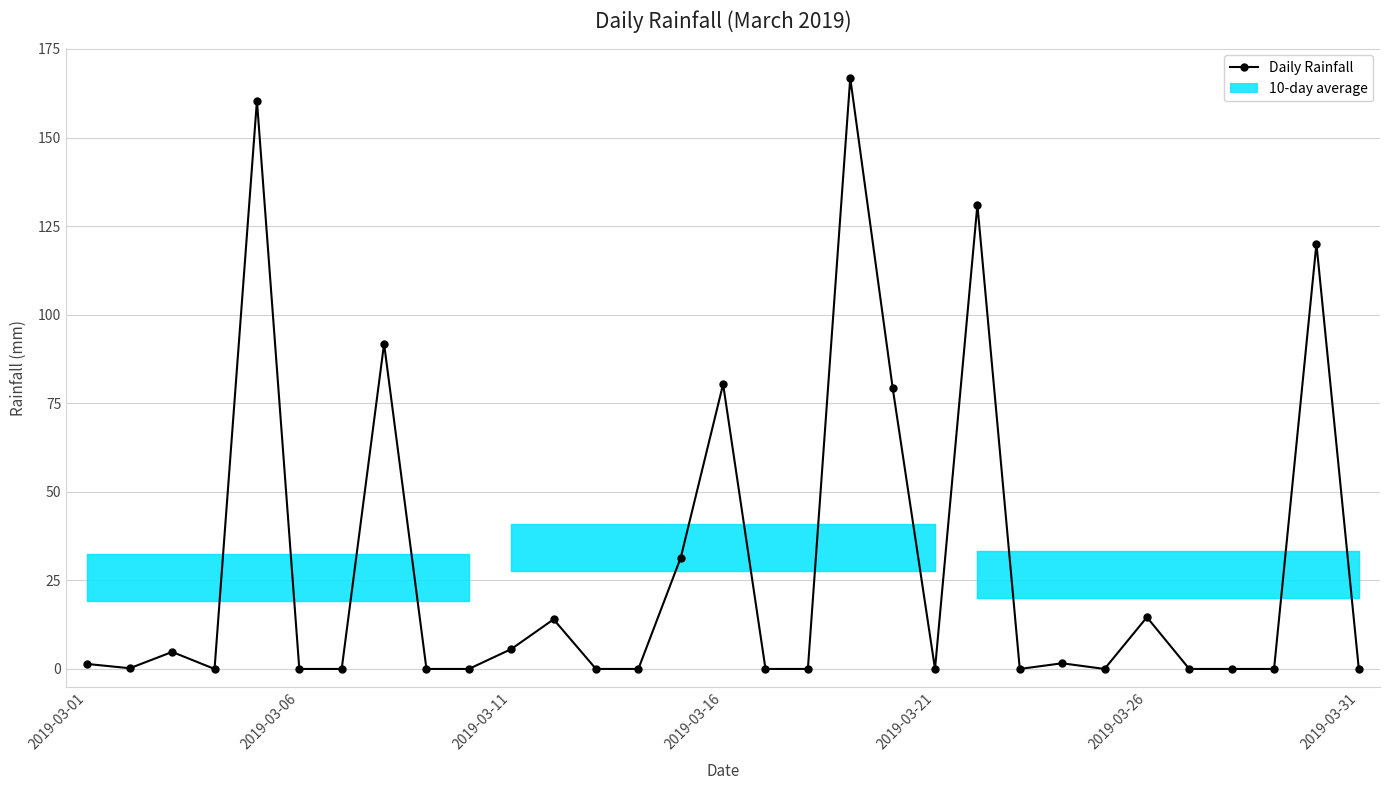

What is the difference between the maximum and minimum values?

166.8